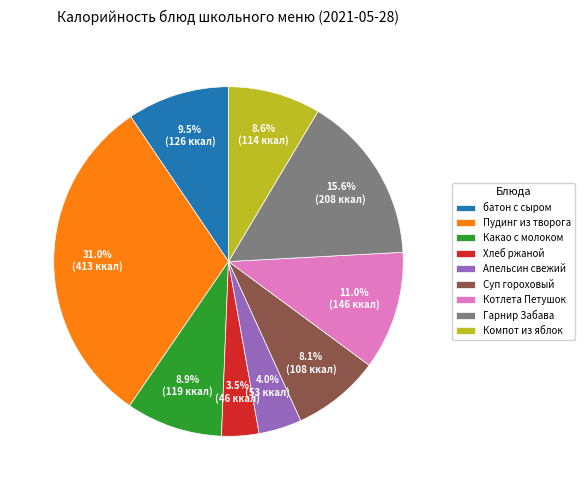

Between Суп гороховый and Какао с молоком, which is larger?

Какао с молоком